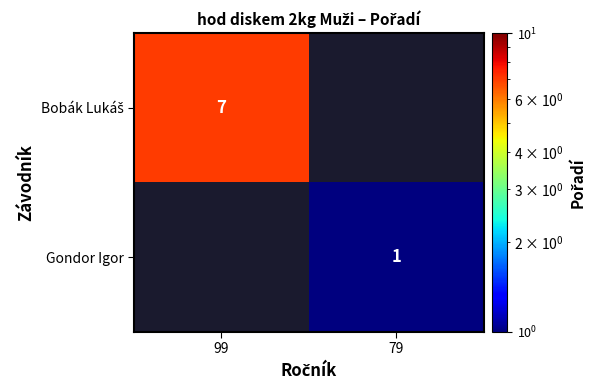

True or false: Gondor Igor has a value of 0 at 79.

False